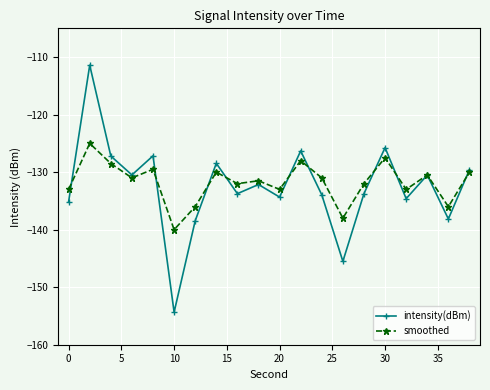

In intensity(dBm), how many points are higher than both neighbors (excluding endpoints)?

7